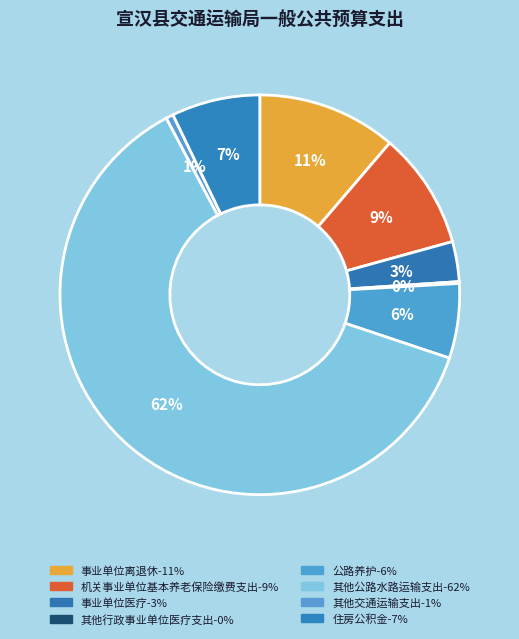

To the nearest percent, what is the difference between the 事业单位医疗 and 机关事业单位基本养老保险缴费支出 slice percentages?

6%